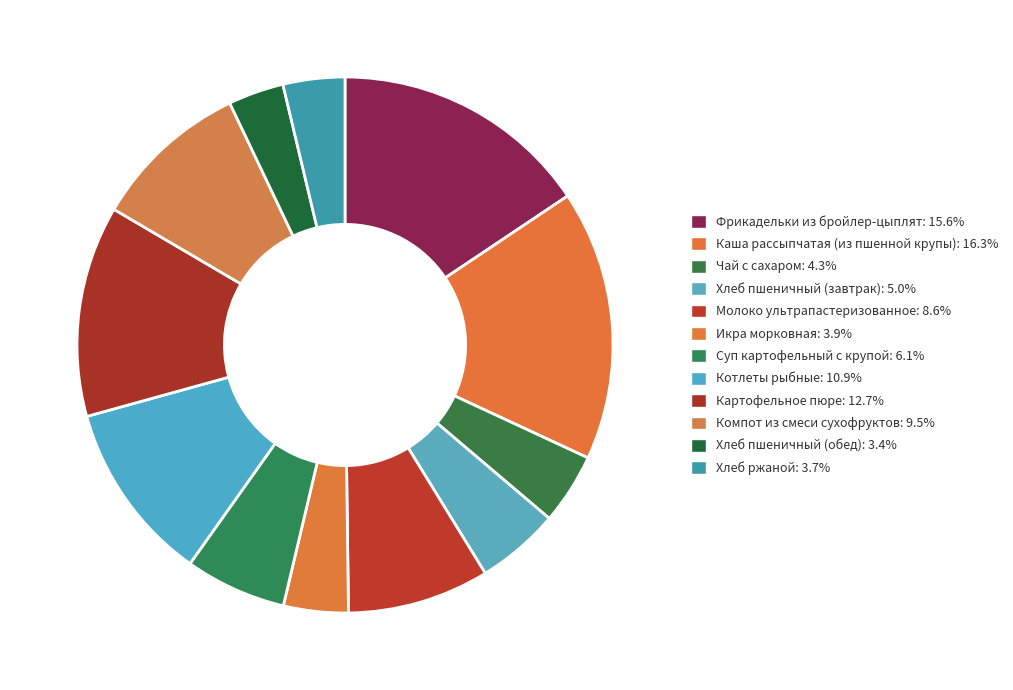

To the nearest percent, what is the combined percentage of Икра морковная and Хлеб пшеничный (завтрак)?

9%